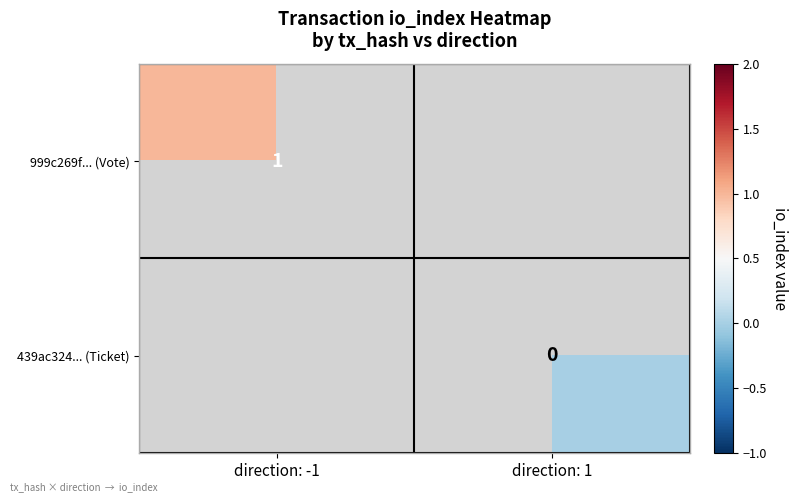

Which label corresponds to the smallest value in the chart?

direction: 1